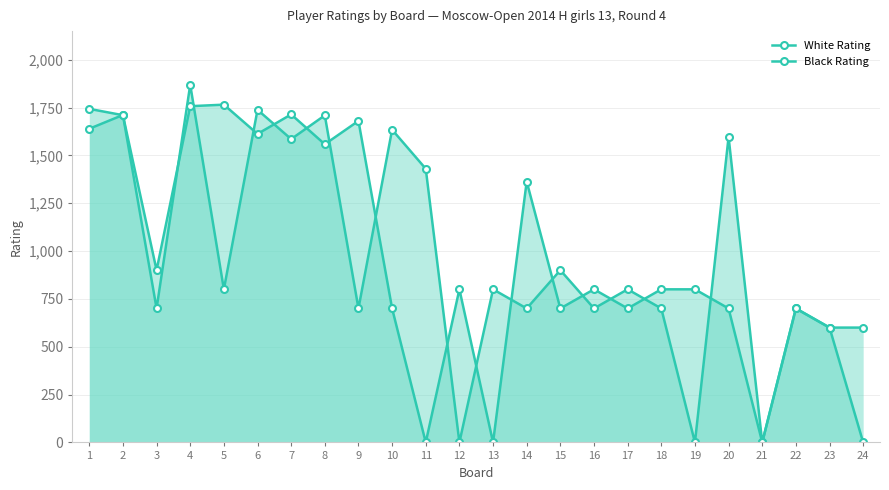

What is the maximum value for Black Rating?

1765